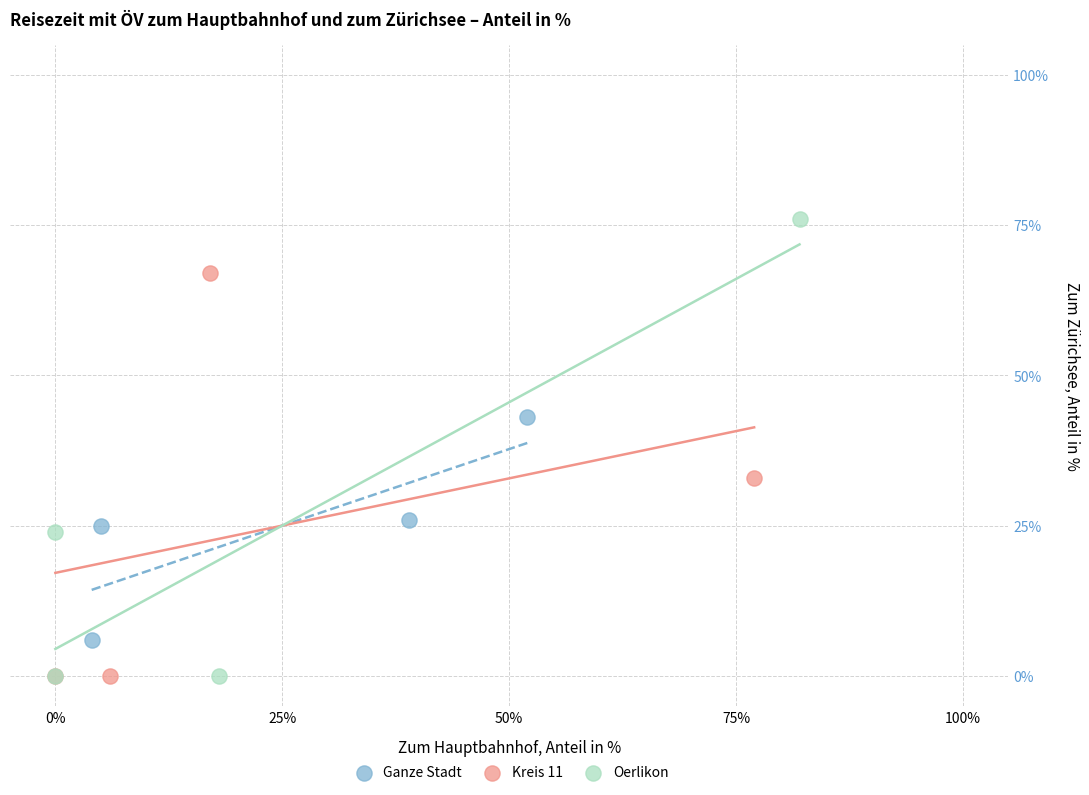

Which series reaches the maximum Y coordinate?

Oerlikon